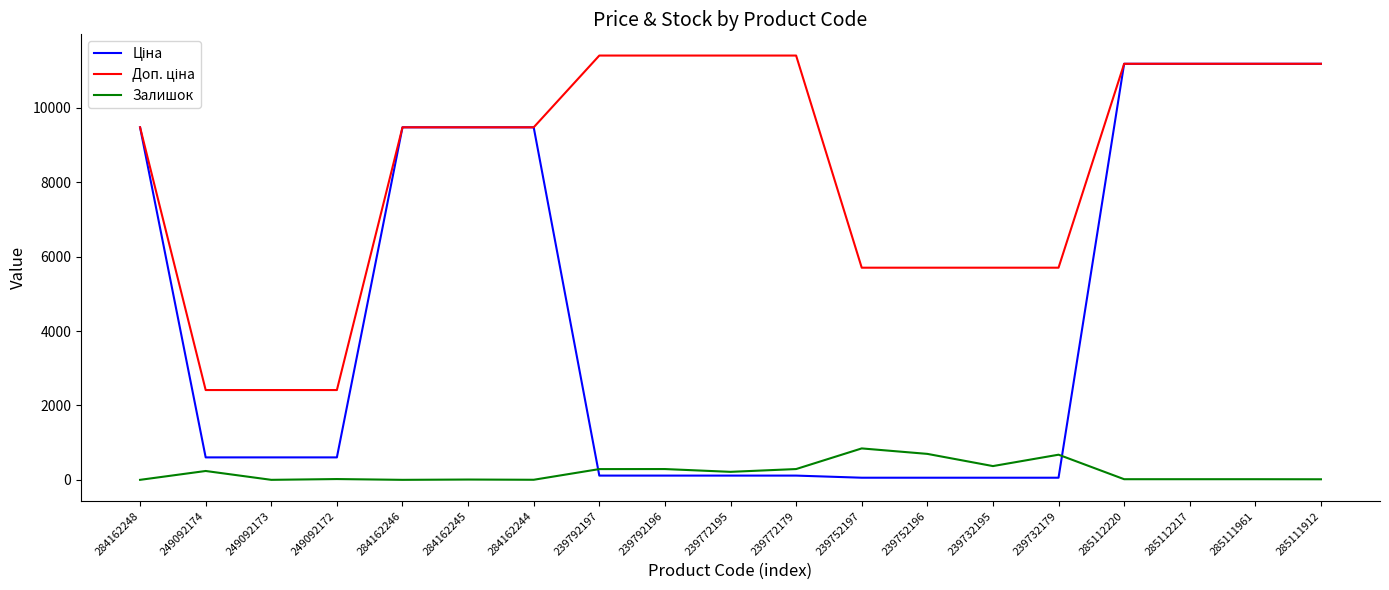

What is the difference between the highest and lowest values at 284162248?

9480.1